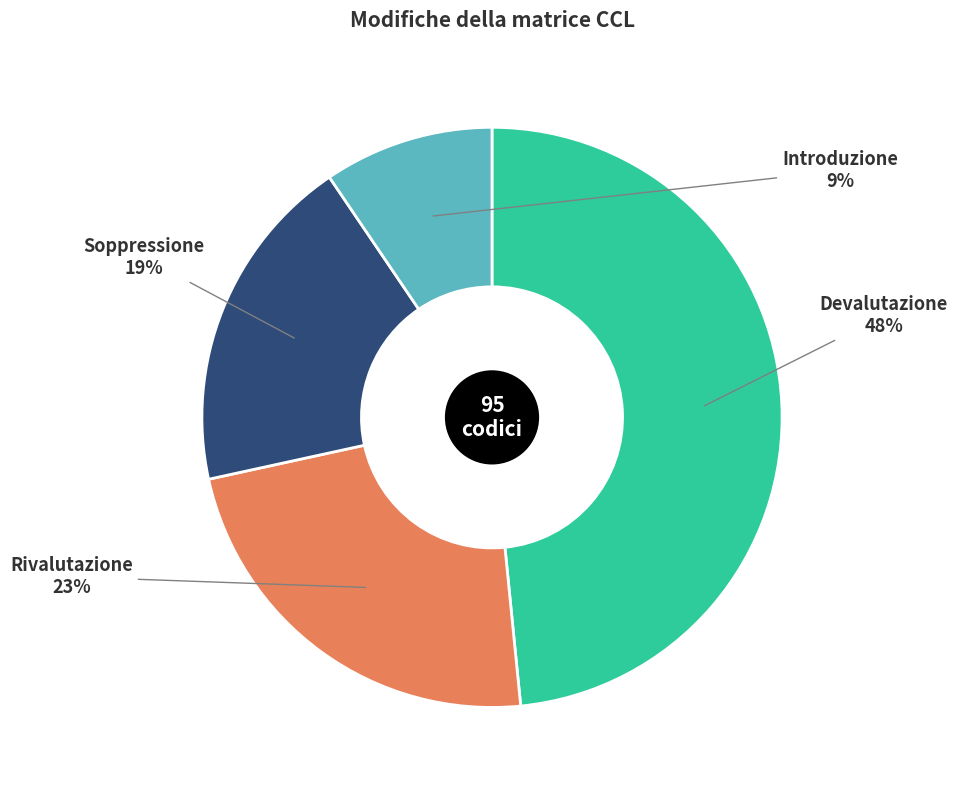

Combined, do Soppressione and Introduzione account for over 50%?

No